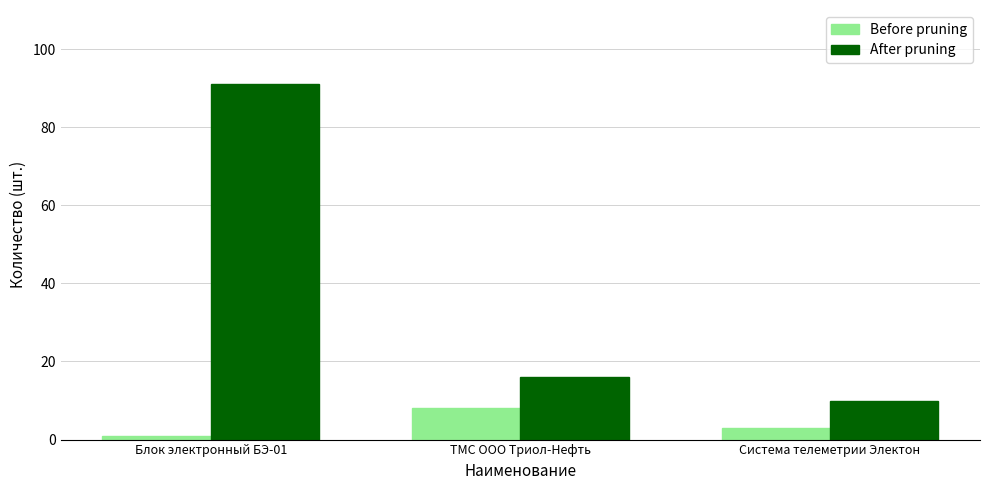

How many categories are shown in the chart?

3